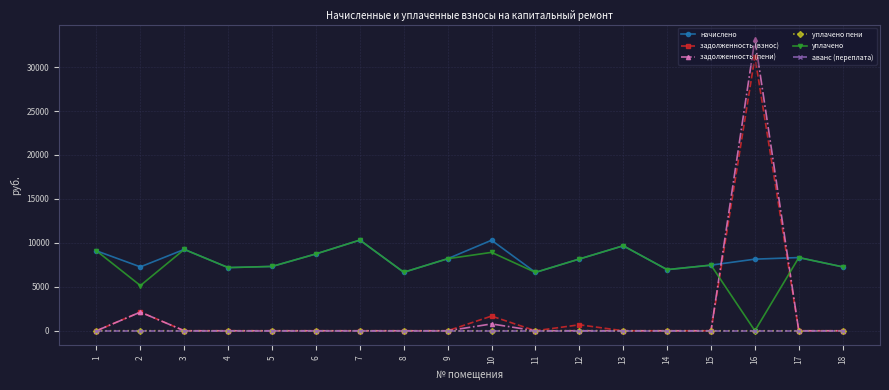

What is the greatest value displayed?

33182.1